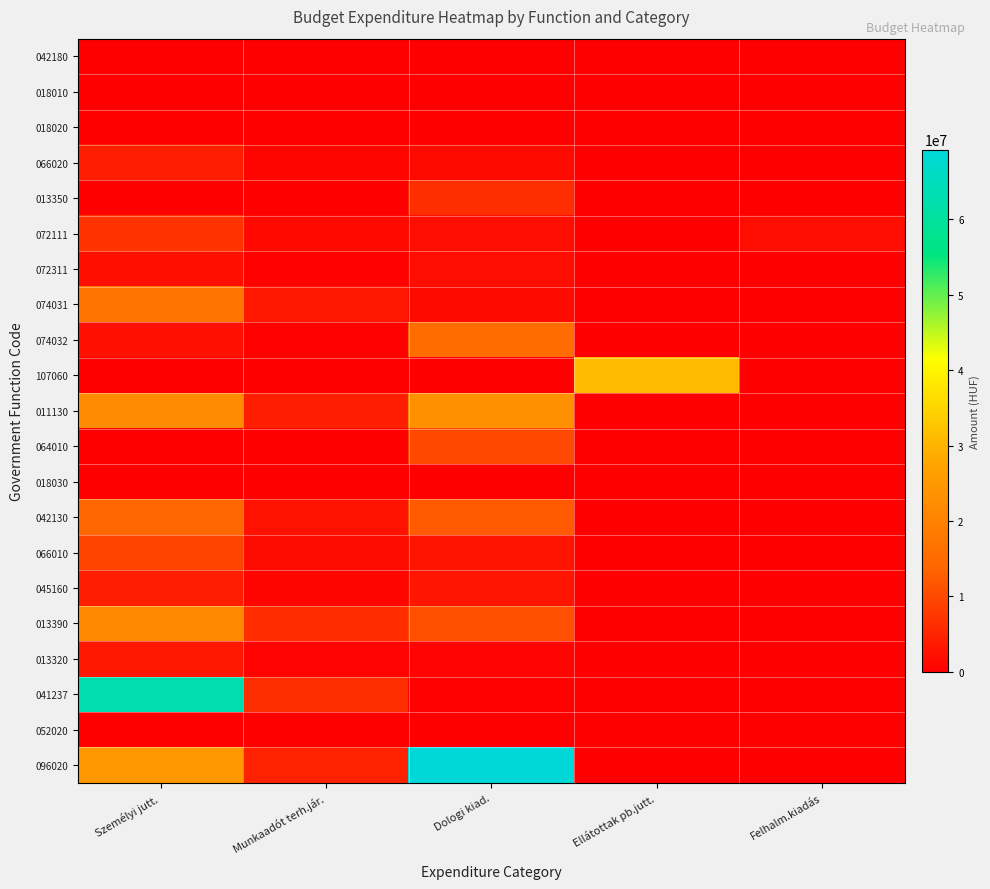

Which series has the widest spread of values?

096020